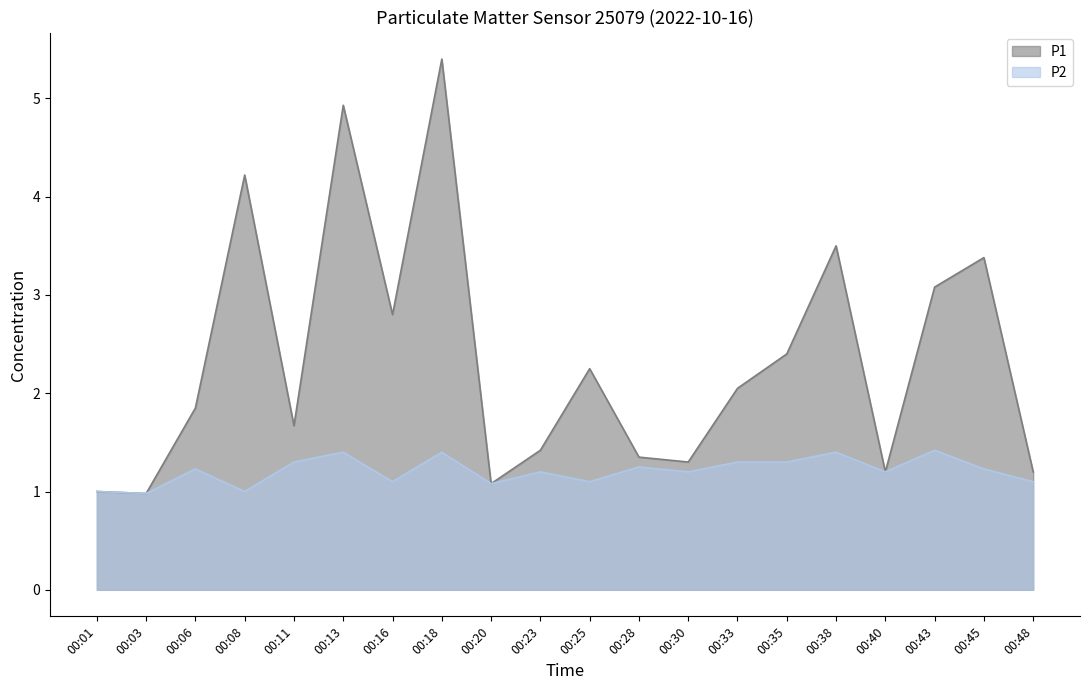

Reading left to right, transcribe all the data shown in this chart.

P1: 00:01=1.0	00:03=1.0	00:06=1.9	00:08=4.2	00:11=1.7	00:13=4.9	00:16=2.8	00:18=5.4	00:20=1.1	00:23=1.4	00:25=2.2	00:28=1.4	00:30=1.3	00:33=2.0	00:35=2.4	00:38=3.5	00:40=1.2	00:43=3.1	00:45=3.4	00:48=1.2
P2: 00:01=1.0	00:03=1.0	00:06=1.2	00:08=1.0	00:11=1.3	00:13=1.4	00:16=1.1	00:18=1.4	00:20=1.1	00:23=1.2	00:25=1.1	00:28=1.2	00:30=1.2	00:33=1.3	00:35=1.3	00:38=1.4	00:40=1.2	00:43=1.4	00:45=1.2	00:48=1.1